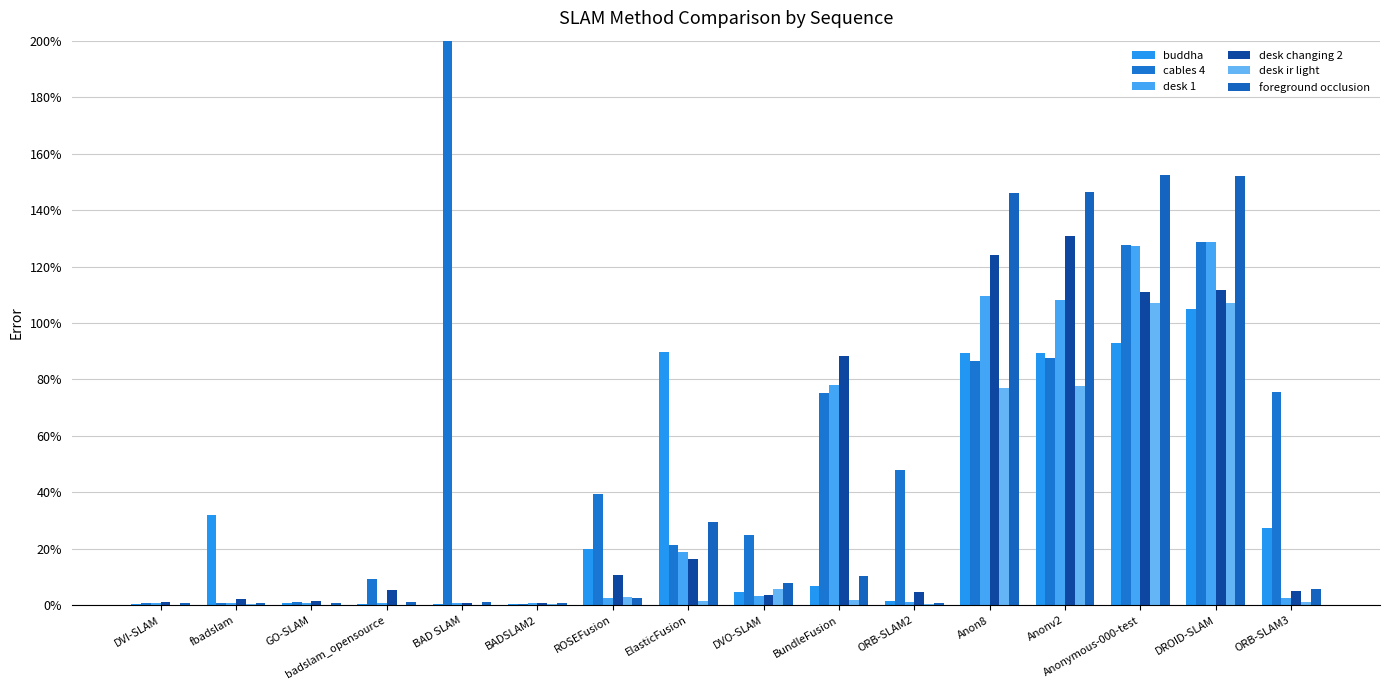

Where is cables 4 nearest to the value 100?

Anonv2